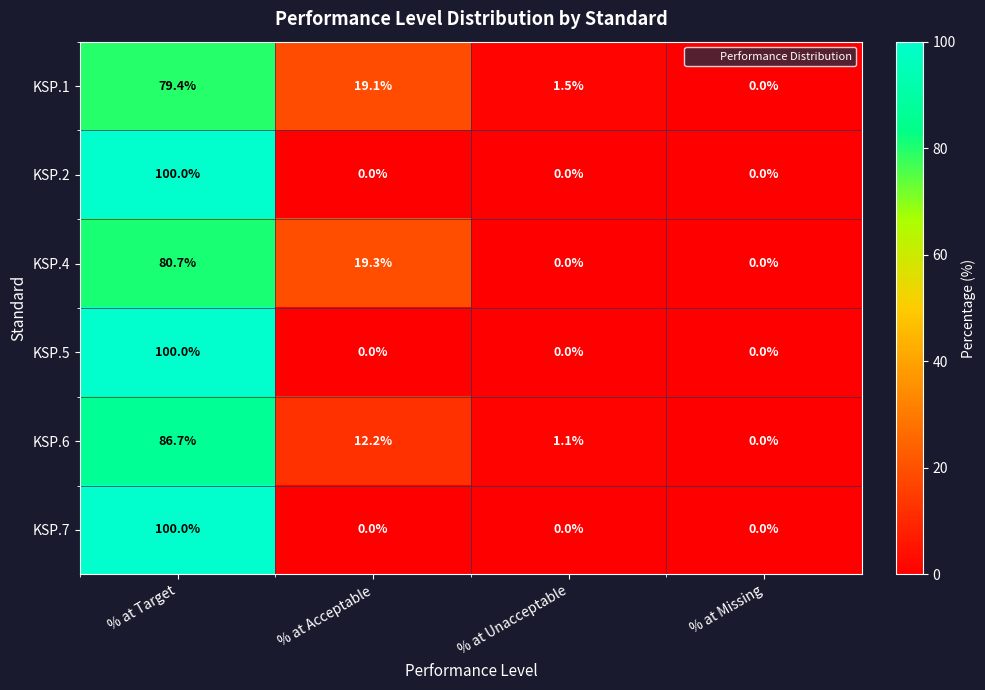

What is the difference between the second highest and second lowest values in the KSP.1 series?

17.6